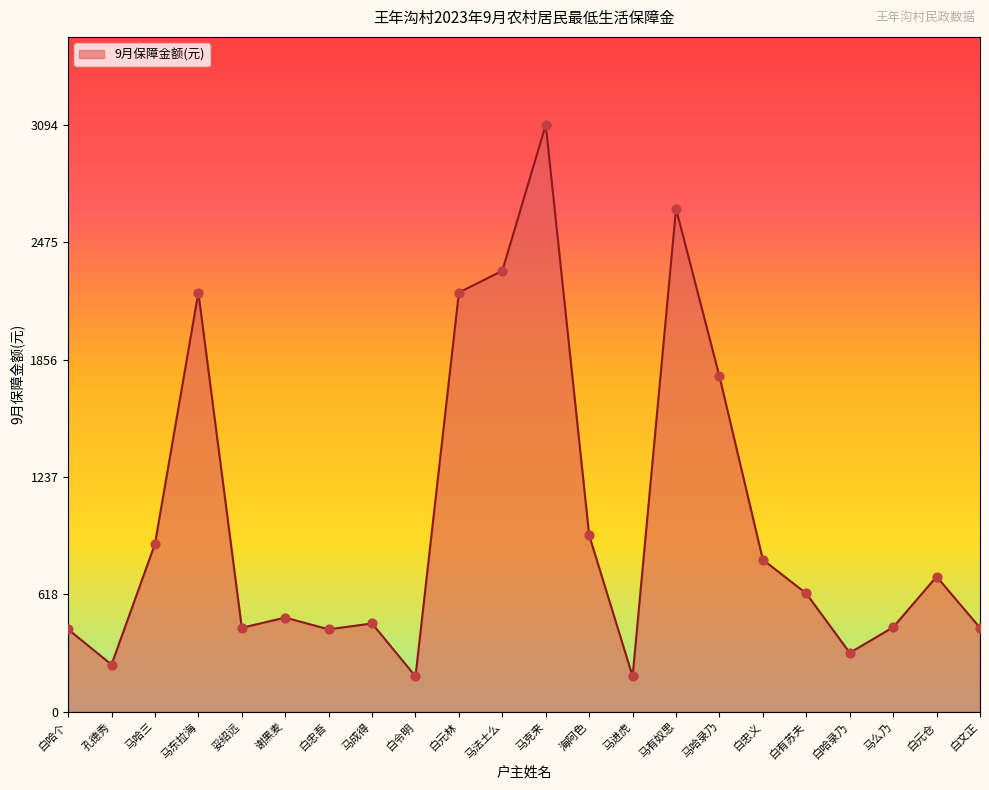

Approximately how many times larger is the value at 孔德秀 compared to 白文正?

0.6